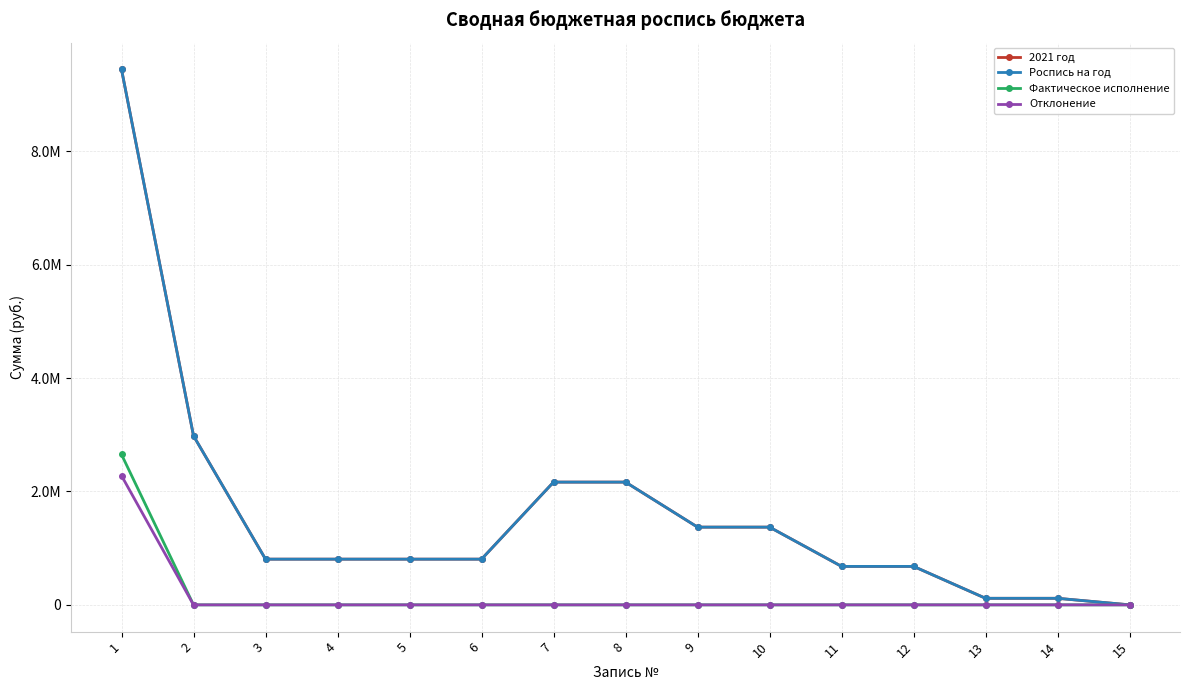

What value does the Роспись на год series have at 14?

115600.0